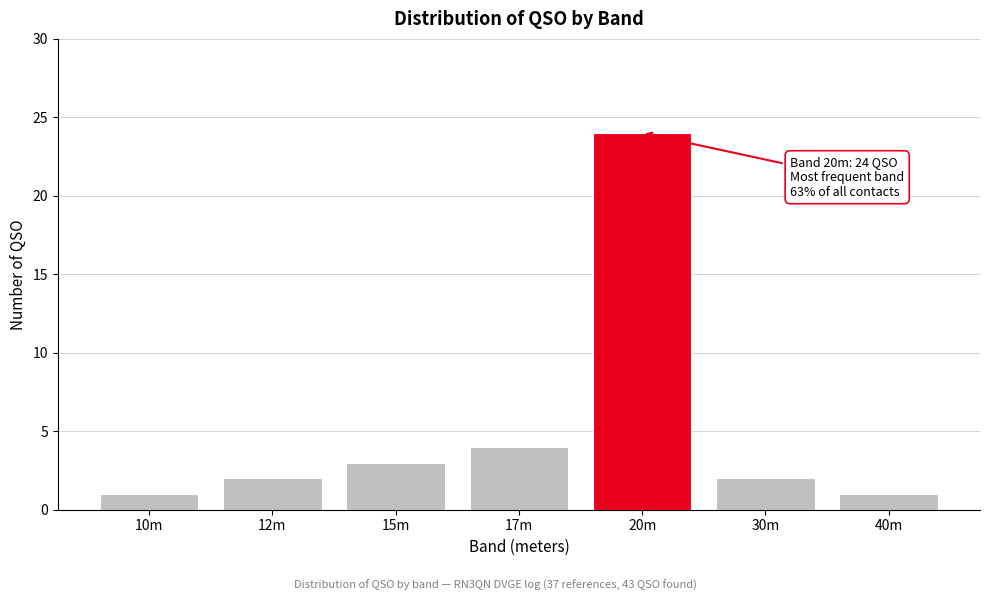

Reading right to left, extract all data points from this chart.

1	2	24	4	3	2	1